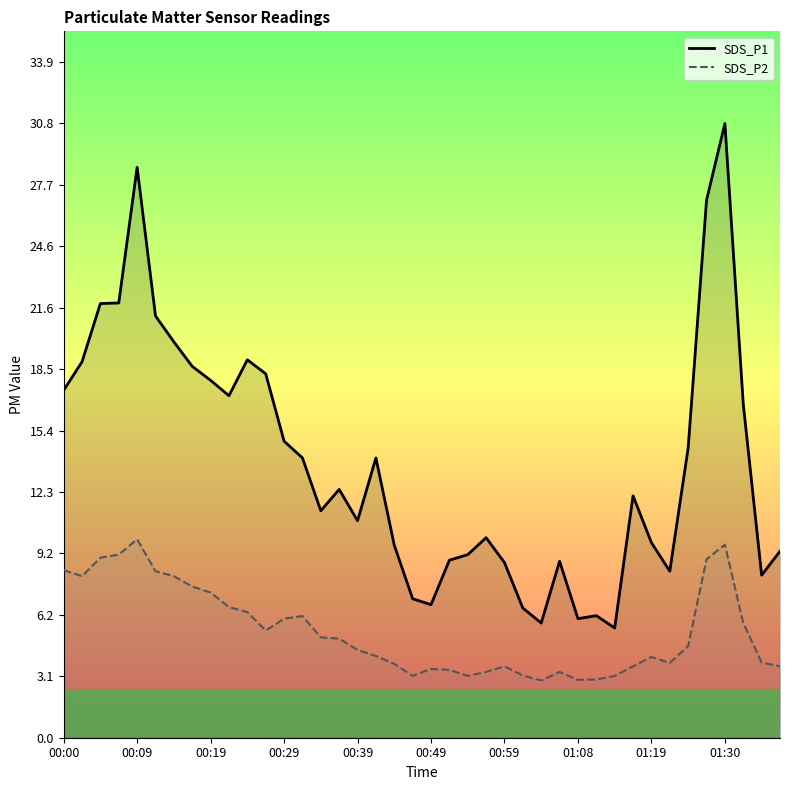

Which has a higher value, 38 or 17?

17